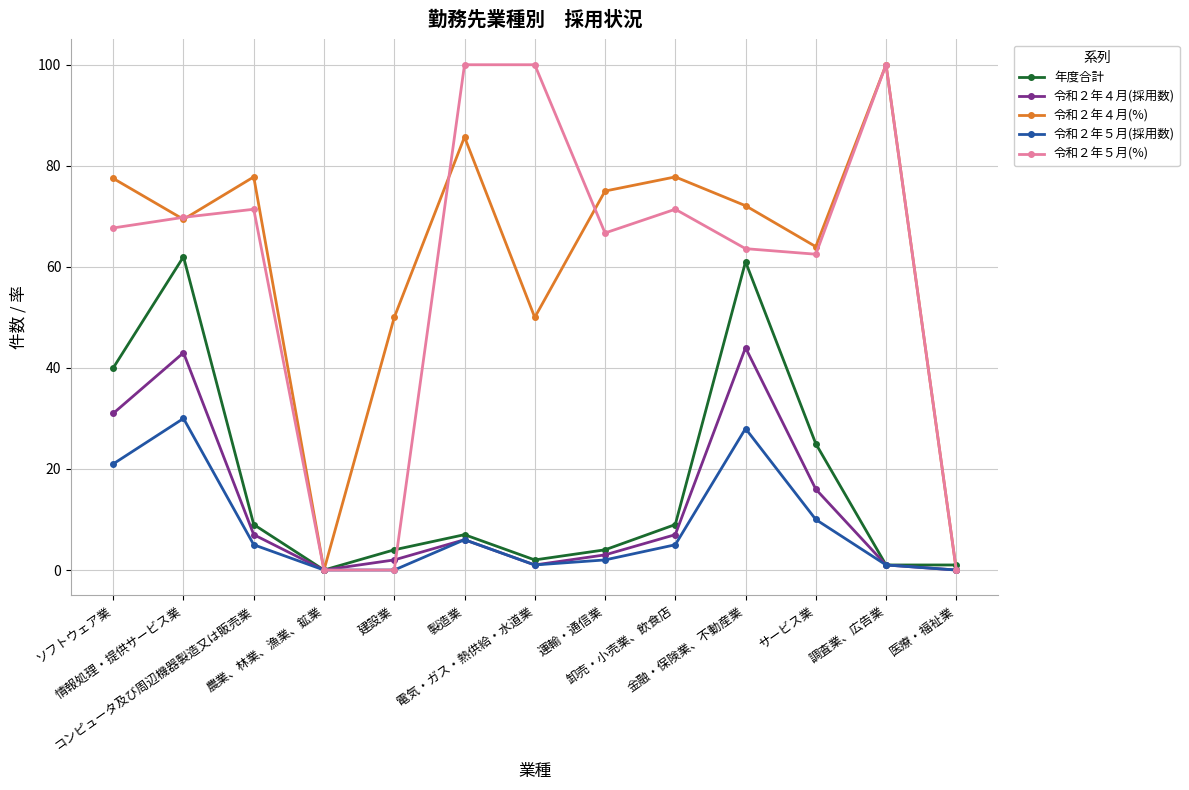

How many lines are shown in the chart?

5